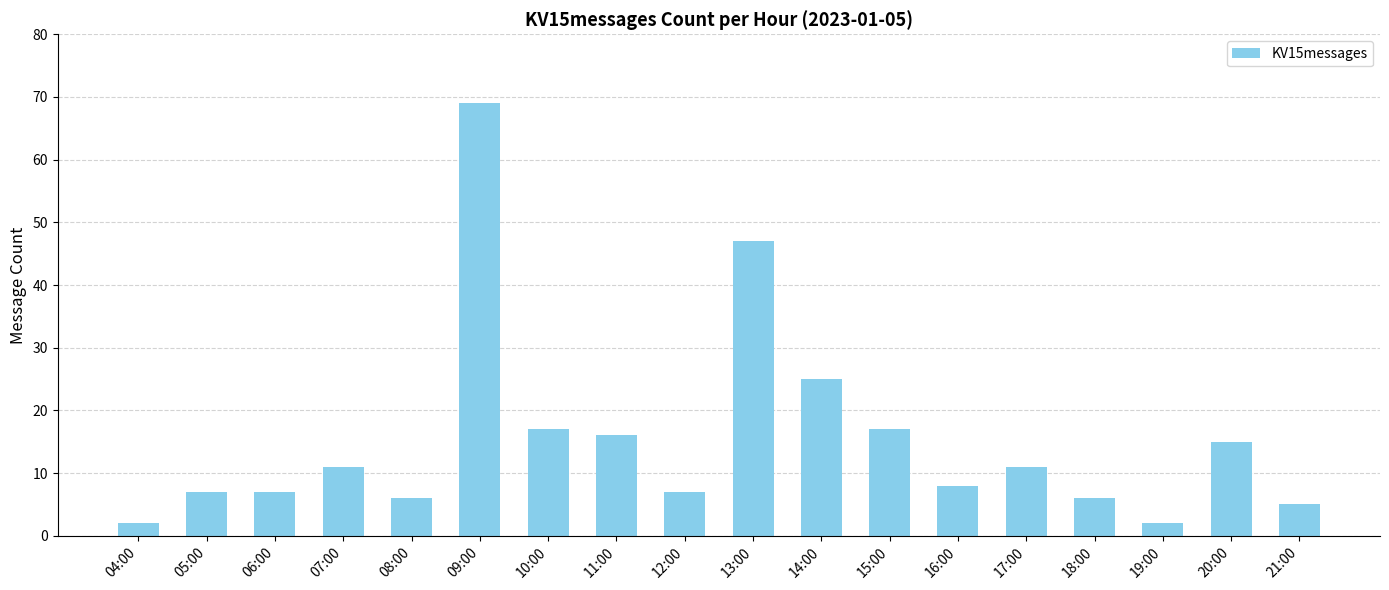

At which label is the value closest to 35?

14:00